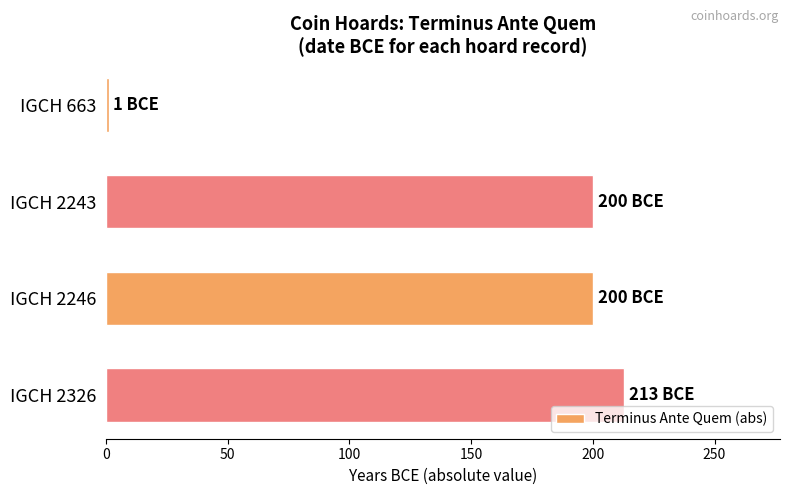

Reading top to bottom, list all the values displayed in this chart.

IGCH 663=1	IGCH 2243=200	IGCH 2246=200	IGCH 2326=213